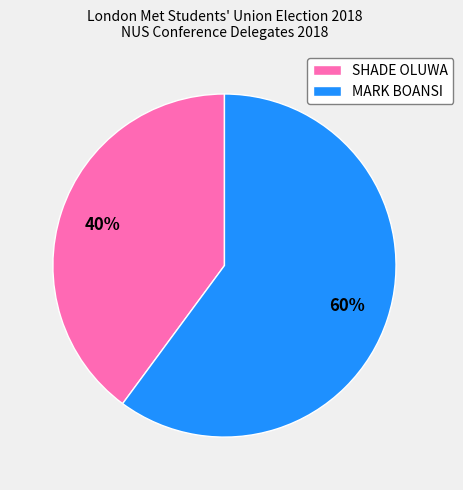

Which category has the smallest portion of the pie?

SHADE OLUWA